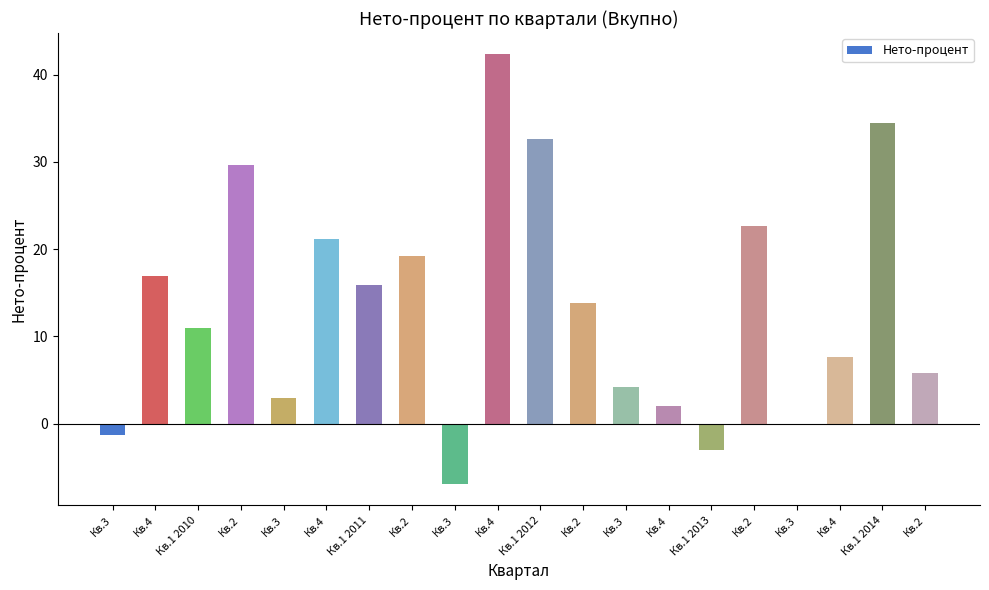

What is the difference between the maximum and minimum values?

49.2